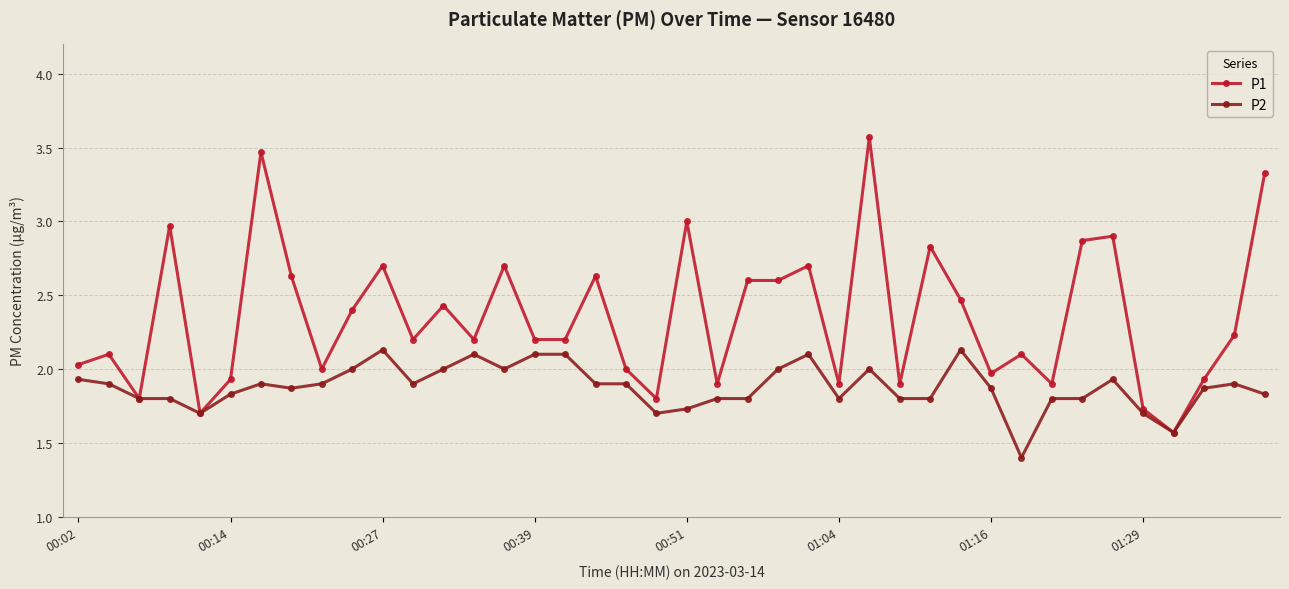

At how many categories does at least one series exceed 1?

40